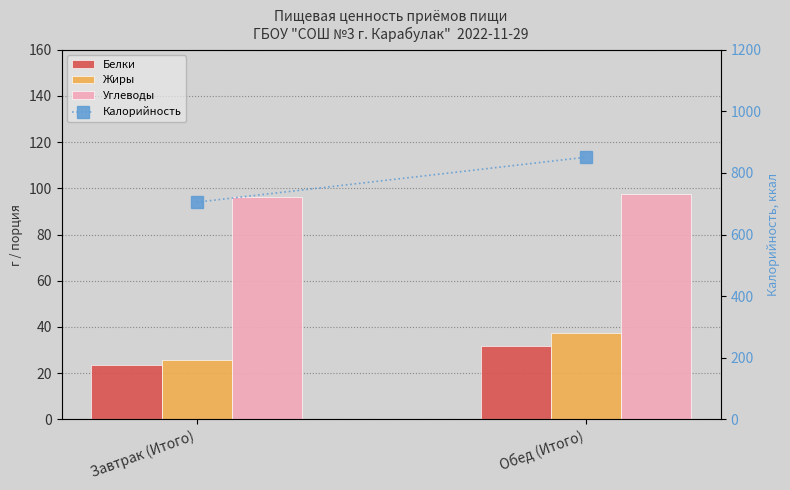

Rank the series at Завтрак (Итого) from highest to lowest value.

Калорийность, Углеводы, Жиры, Белки